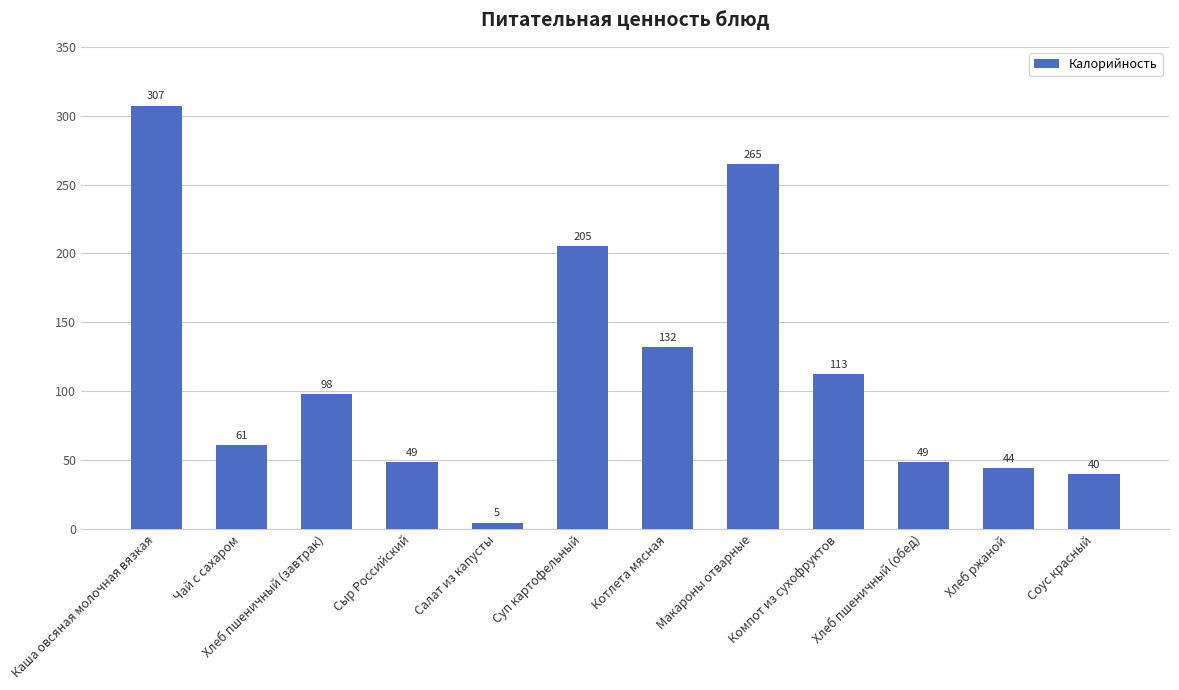

What is the greatest value displayed?

307.3